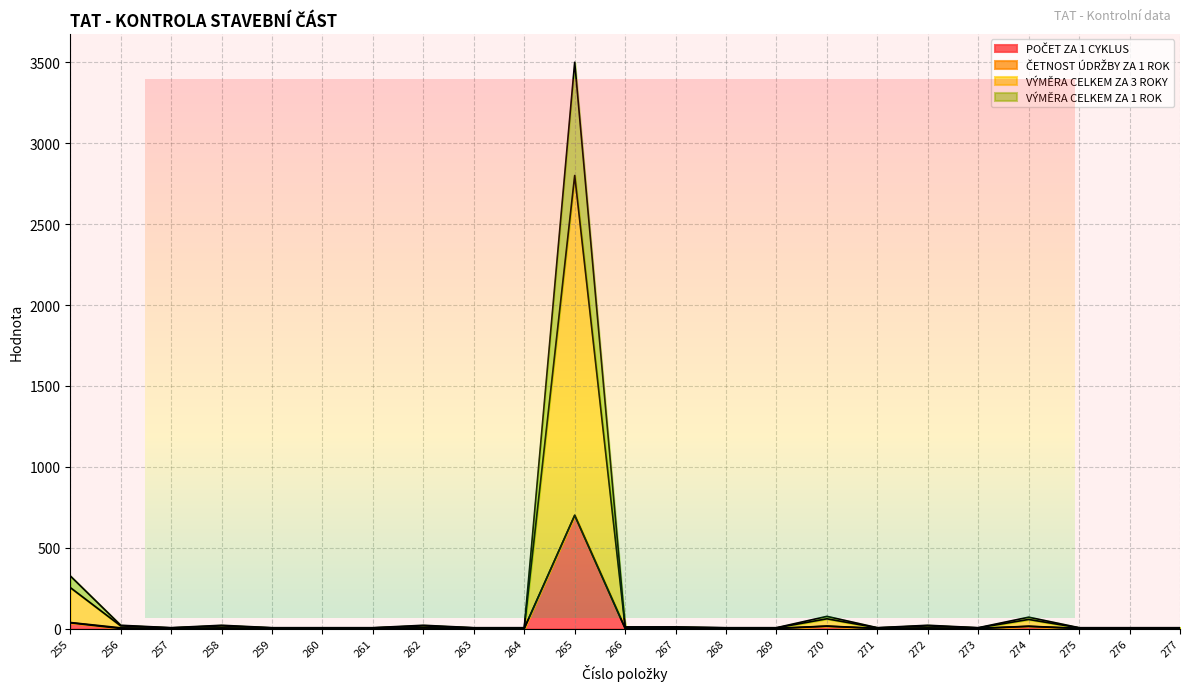

The VÝMĚRA CELKEM ZA 1 ROK series shows 17 at 258. True or false?

True